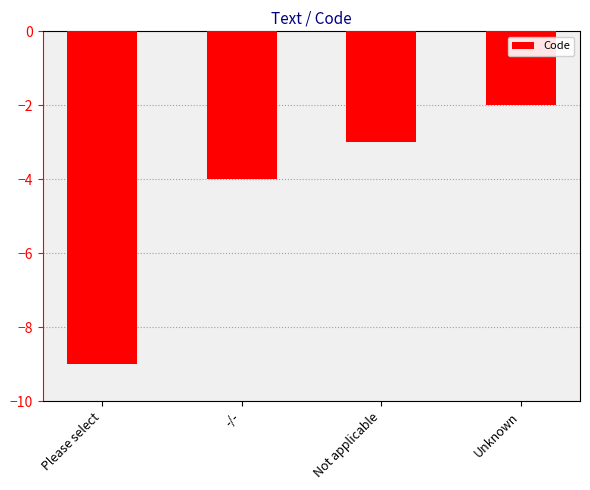

True or false: the data shows -2 at Unknown.

True